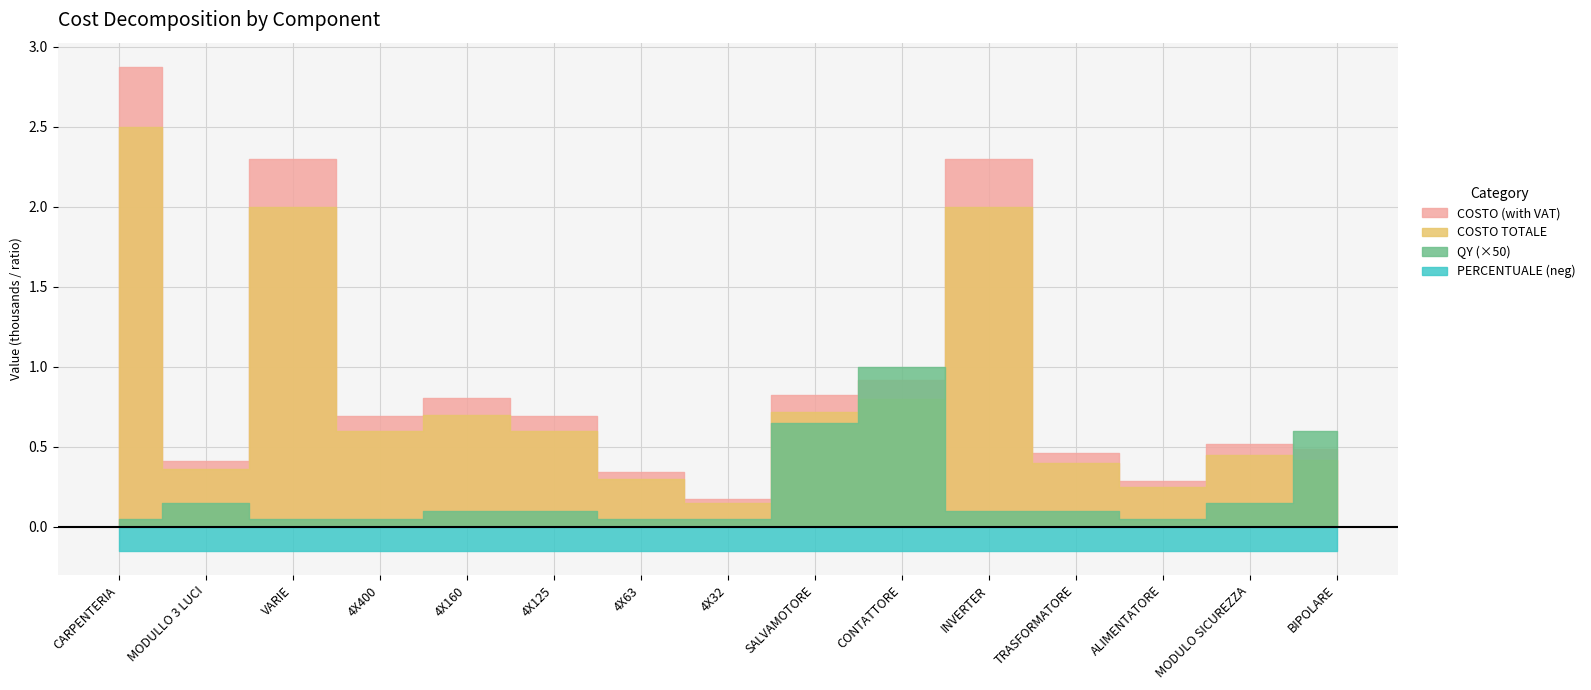

How many data points in COSTO TOTALE are less than 600?

7